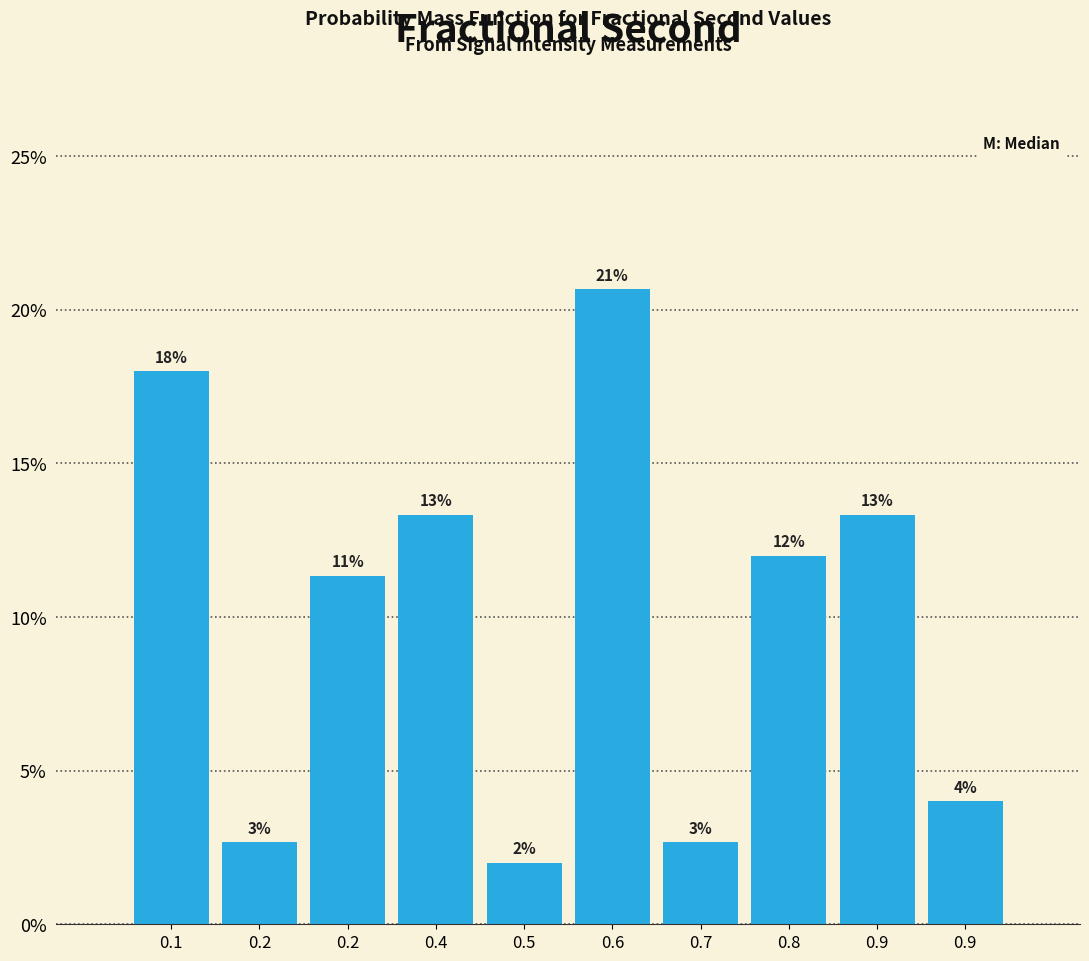

Are the bars horizontal?

No